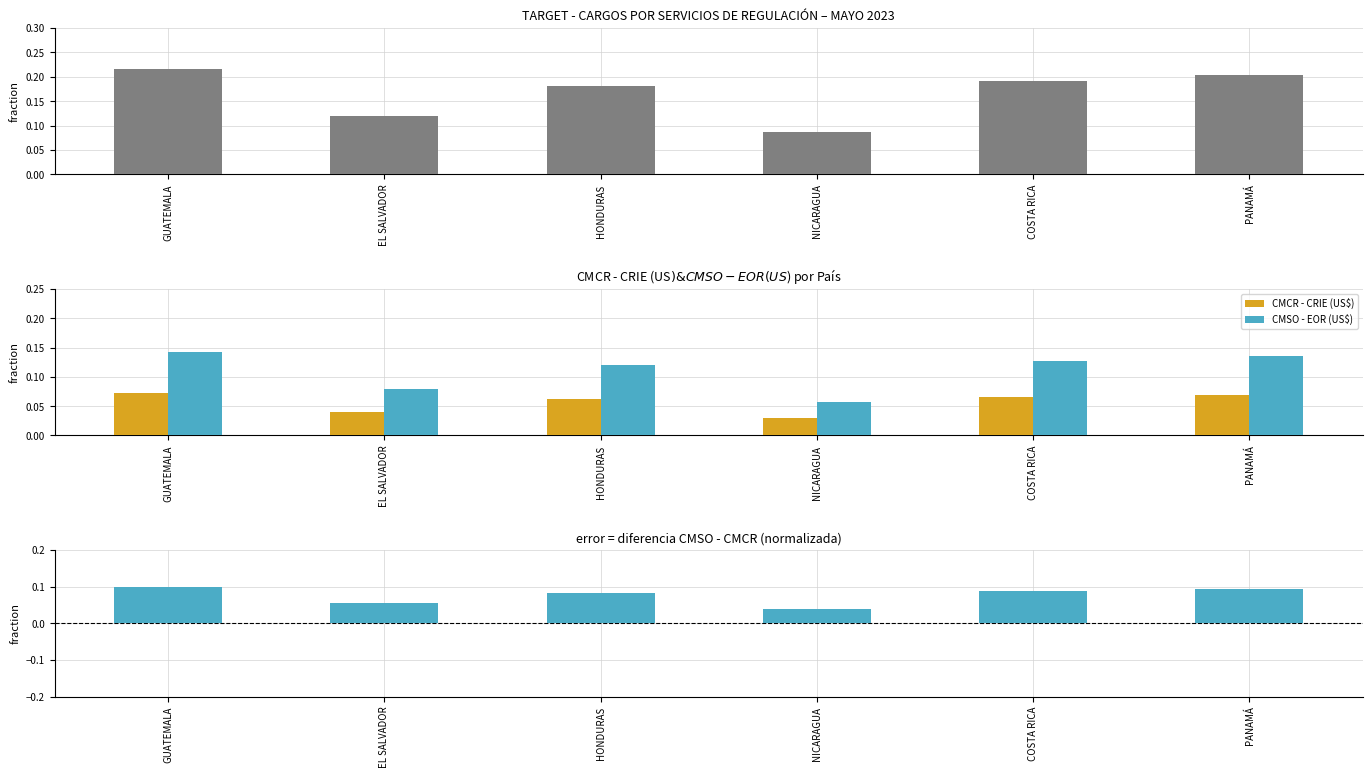

What is the minimum value for DEMANDA (MWh)?

0.1